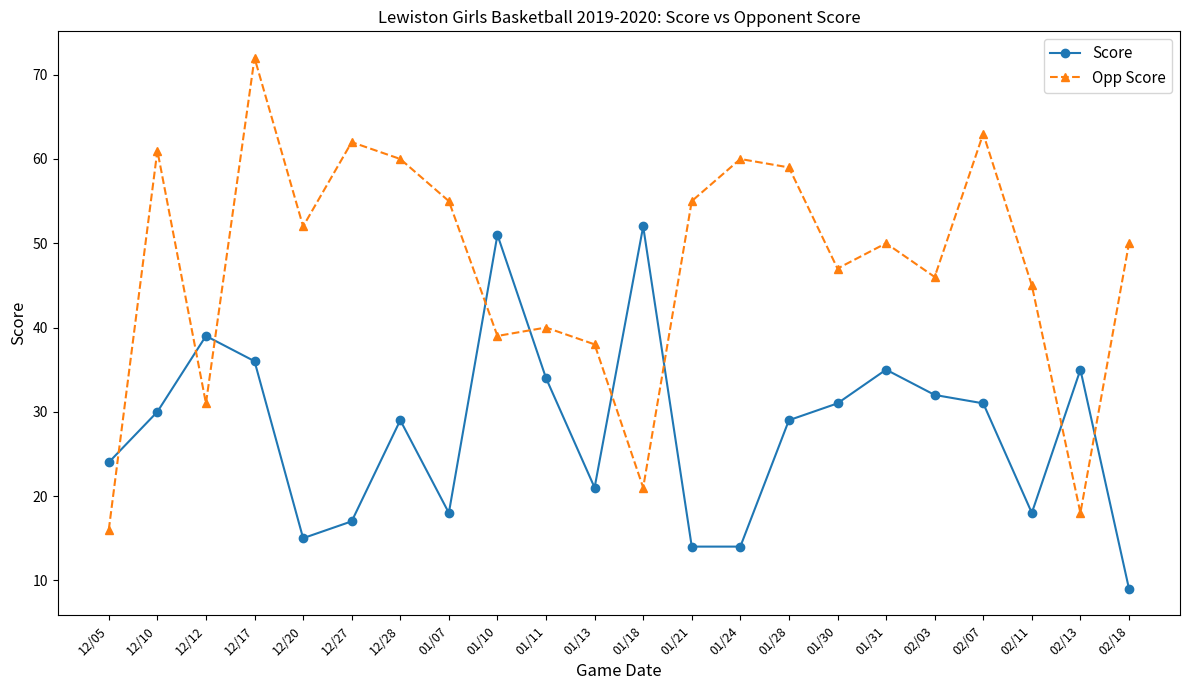

What is the difference between the Opp Score values at 02/03 and 01/11?

6